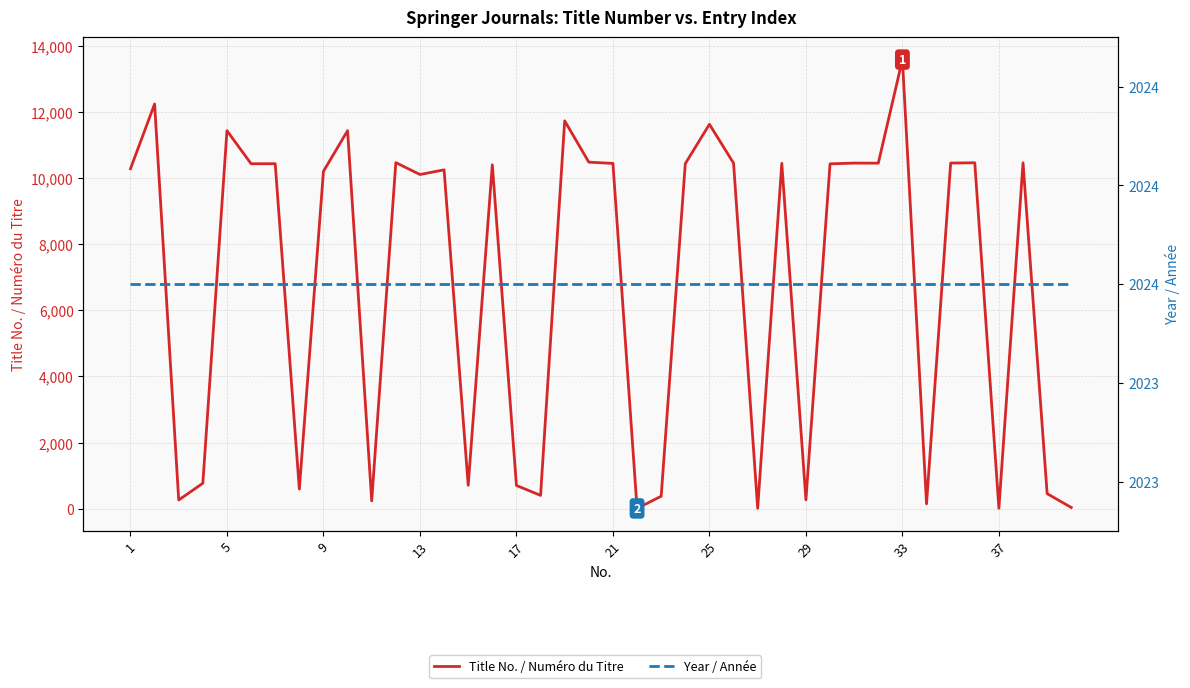

What are all the series names shown in the legend?

Title No. / Numéro du Titre, Year / Année